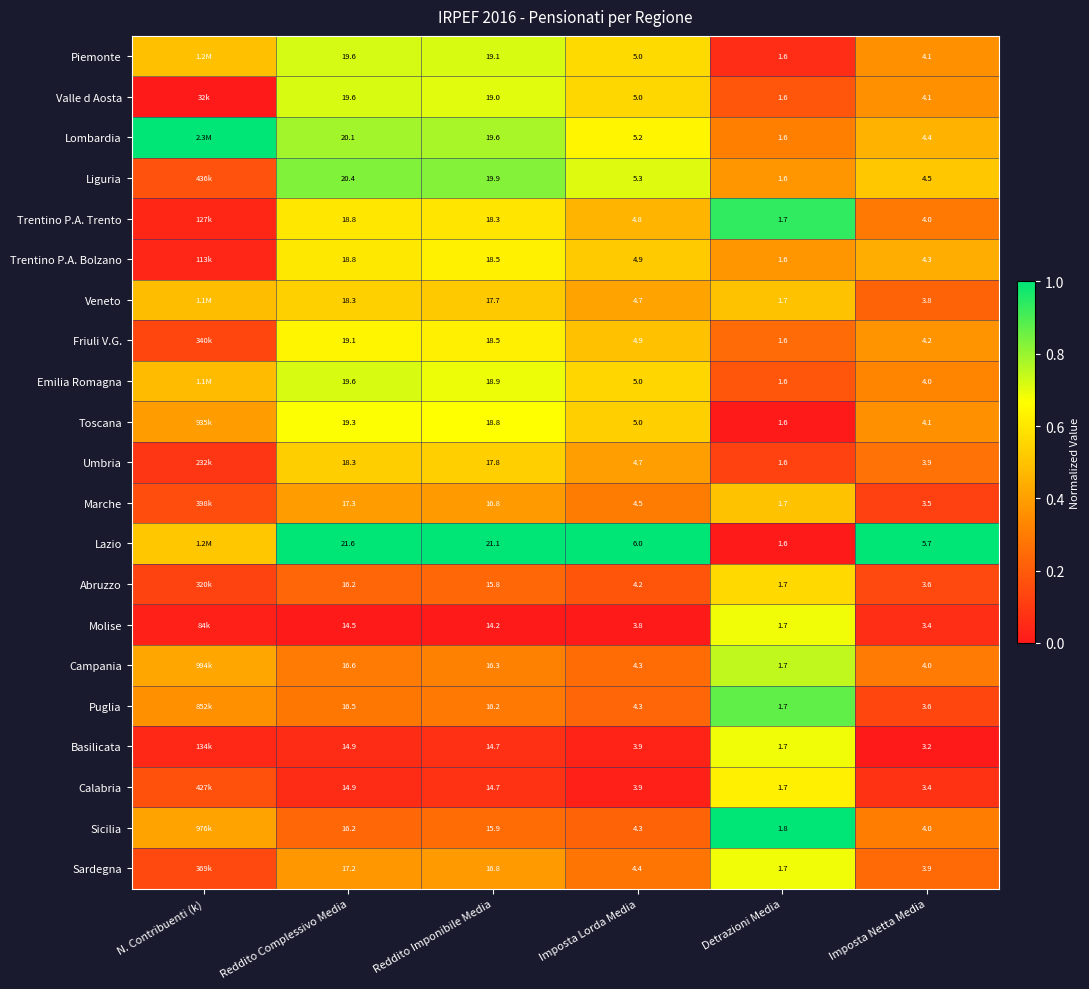

Which series changed the most between Reddito Complessivo Media and Imposta Lorda Media?

Lazio